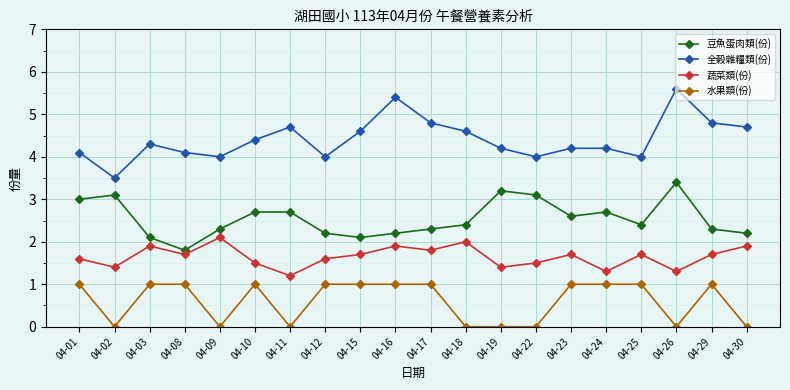

Reading right to left, what are all the values shown in this chart?

豆魚蛋肉類(份): 2.2	2.3	3.4	2.4	2.7	2.6	3.1	3.2	2.4	2.3	2.2	2.1	2.2	2.7	2.7	2.3	1.8	2.1	3.1	3.0
全穀雜糧類(份): 4.7	4.8	5.6	4.0	4.2	4.2	4.0	4.2	4.6	4.8	5.4	4.6	4.0	4.7	4.4	4.0	4.1	4.3	3.5	4.1
蔬菜類(份): 1.9	1.7	1.3	1.7	1.3	1.7	1.5	1.4	2.0	1.8	1.9	1.7	1.6	1.2	1.5	2.1	1.7	1.9	1.4	1.6
水果類(份): 0.0	1.0	0.0	1.0	1.0	1.0	0.0	0.0	0.0	1.0	1.0	1.0	1.0	0.0	1.0	0.0	1.0	1.0	0.0	1.0